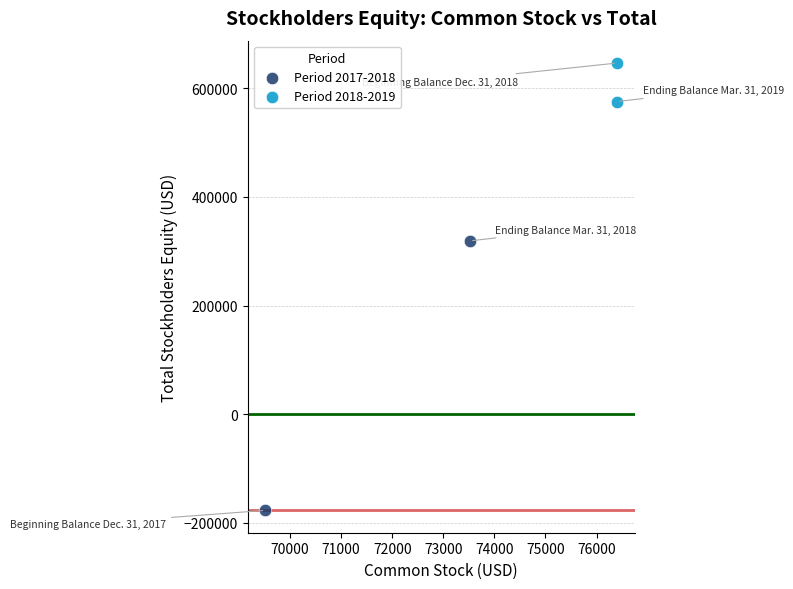

Which series has the largest Y range (max minus min)?

Period 2017-2018